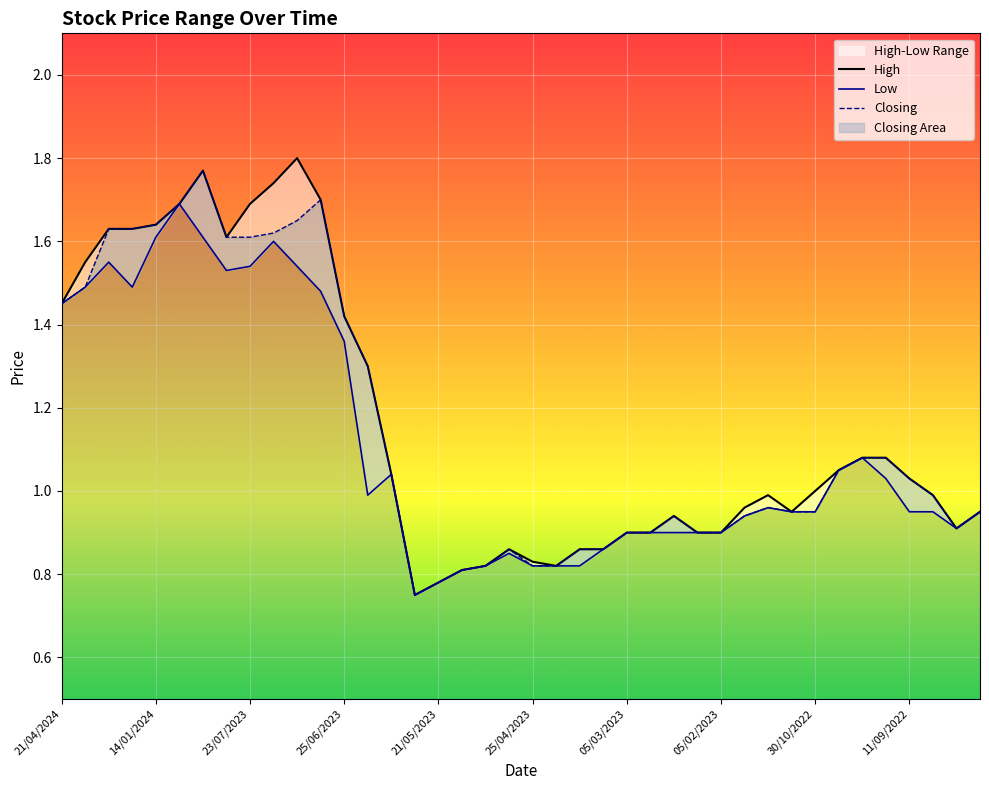

Count the number of categories in the chart.

40